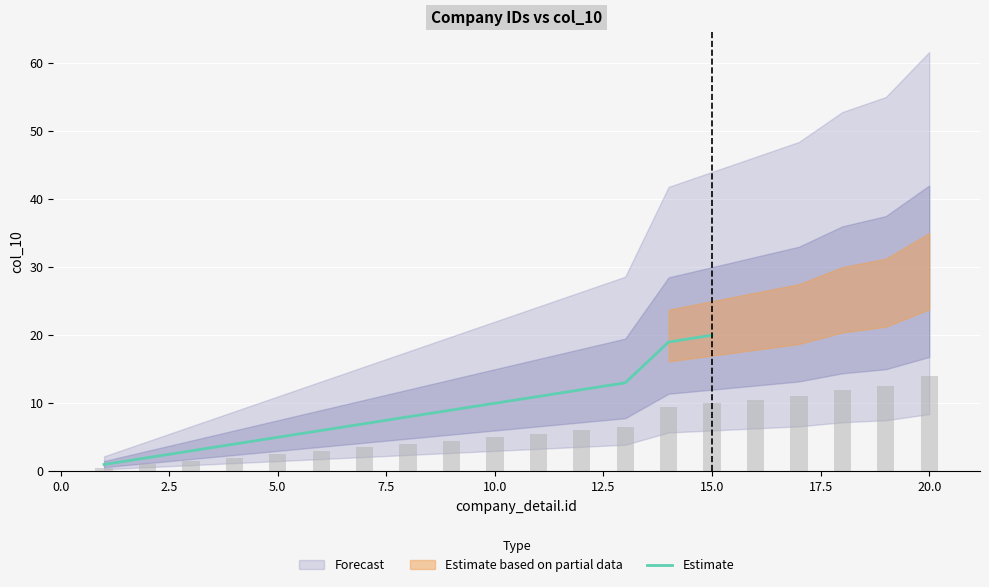

True or false: Estimate has a value of 17 at 10.0.

False